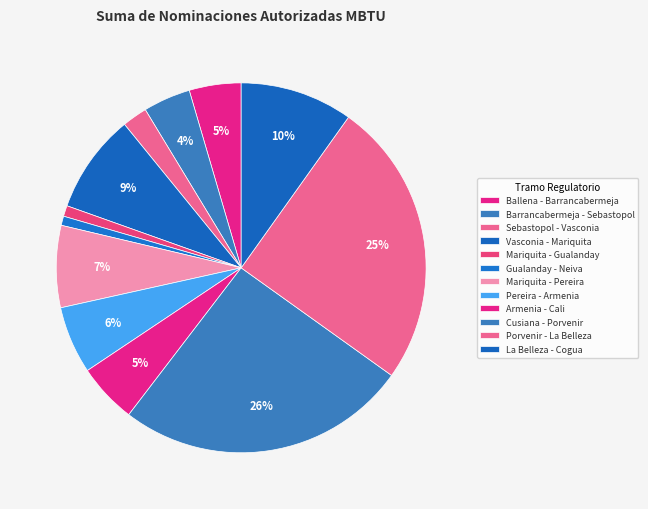

How many slices are in this pie chart?

12